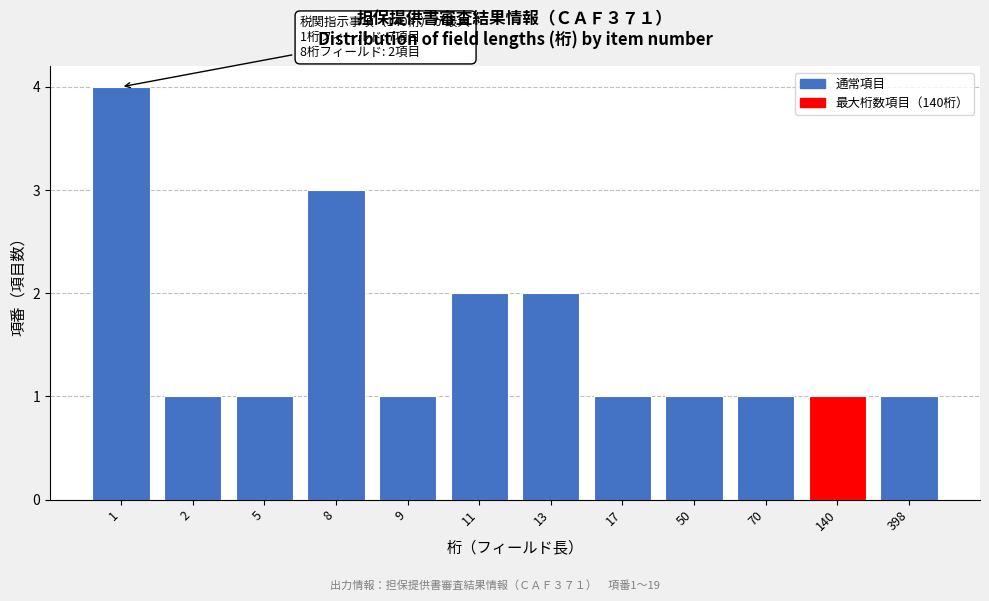

Reading left to right, transcribe all the data shown in this chart.

4	1	1	3	1	2	2	1	1	1	1	1